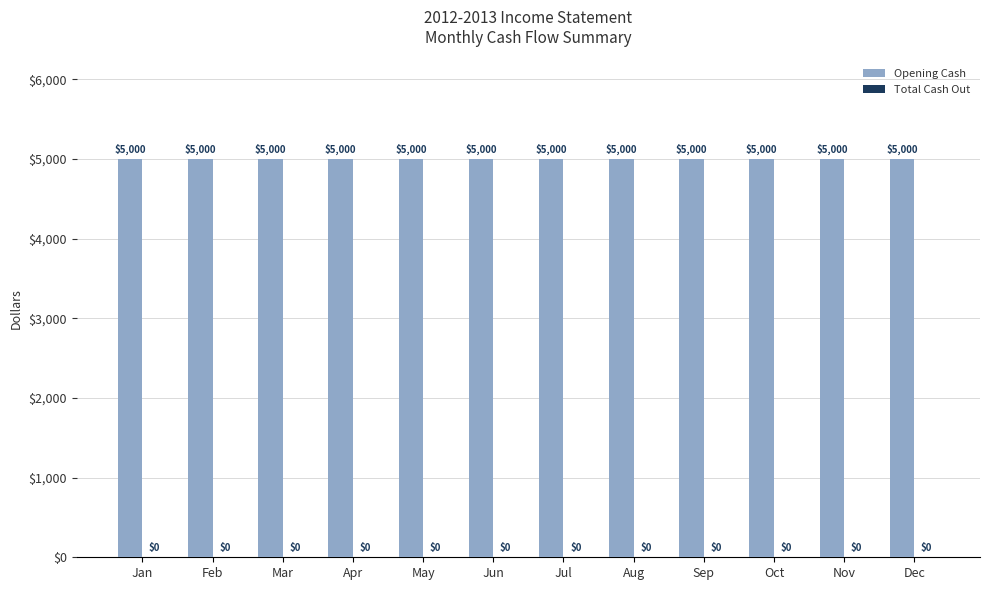

Is it true that Opening Cash equals 2618 at Jun?

False